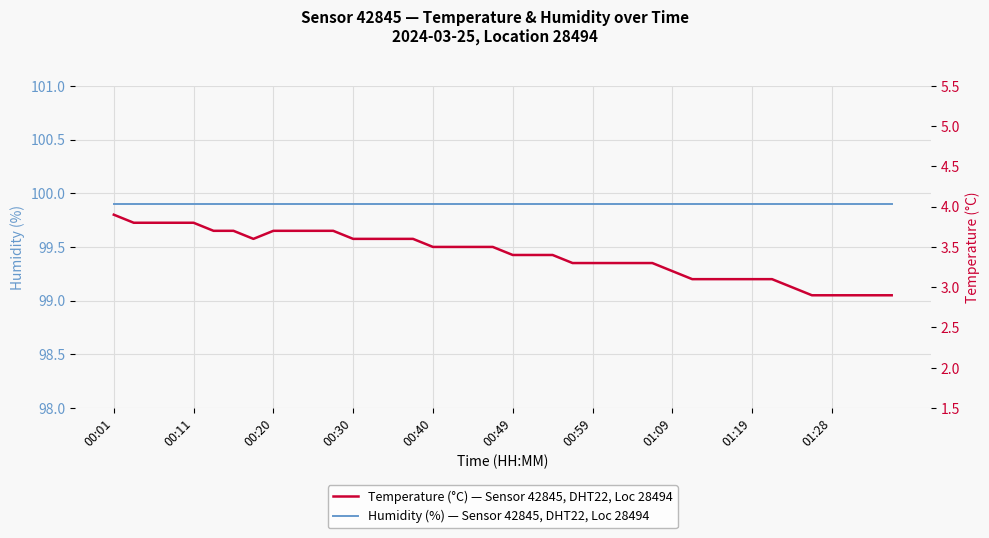

True or false: Humidity (%) — Sensor 42845, DHT22, Loc 28494 and Temperature (°C) — Sensor 42845, DHT22, Loc 28494 intersect in this chart.

False